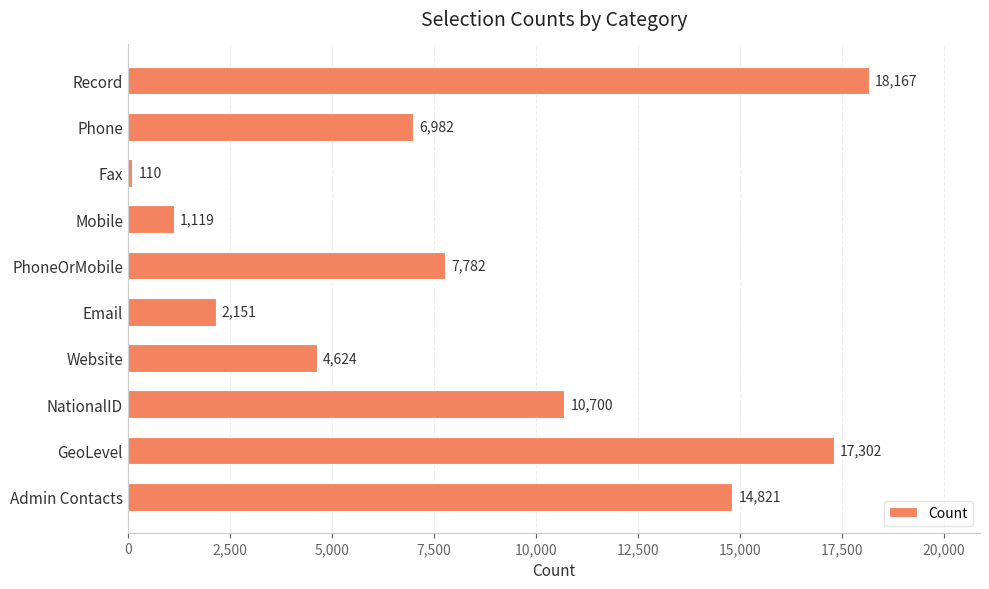

Is it true that the value at Phone is 10018?

False